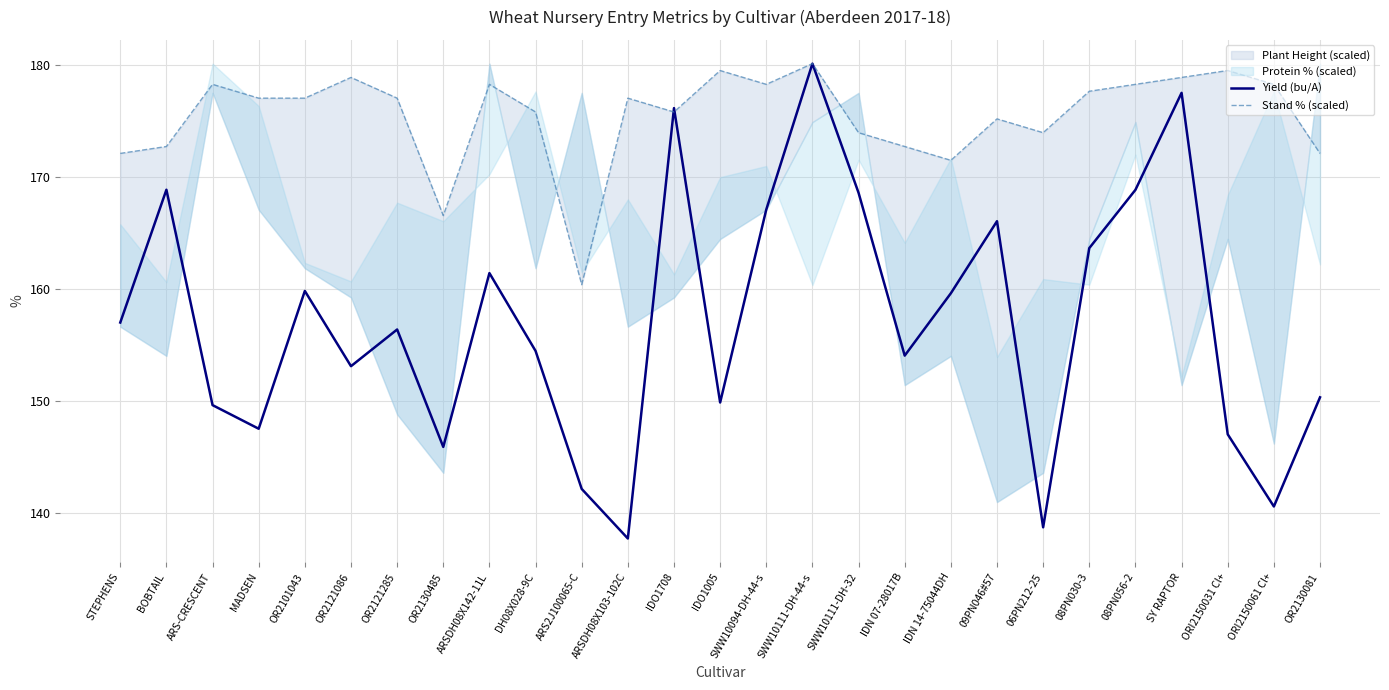

Reading left to right, extract all data points from this chart.

Yield (bu/A): 157.0	168.8	149.6	147.5	159.8	153.1	156.4	145.9	161.4	154.5	142.1	137.7	176.1	149.8	167.1	180.1	168.6	154.0	159.6	166.0	138.7	163.6	168.8	177.5	147.0	140.6	150.3
Stand % (scaled): 172.1	172.7	178.3	177.0	177.0	178.9	177.0	166.5	178.3	175.8	160.4	177.0	175.8	179.5	178.3	180.1	173.9	172.7	171.5	175.2	173.9	177.6	178.3	178.9	179.5	178.3	172.1